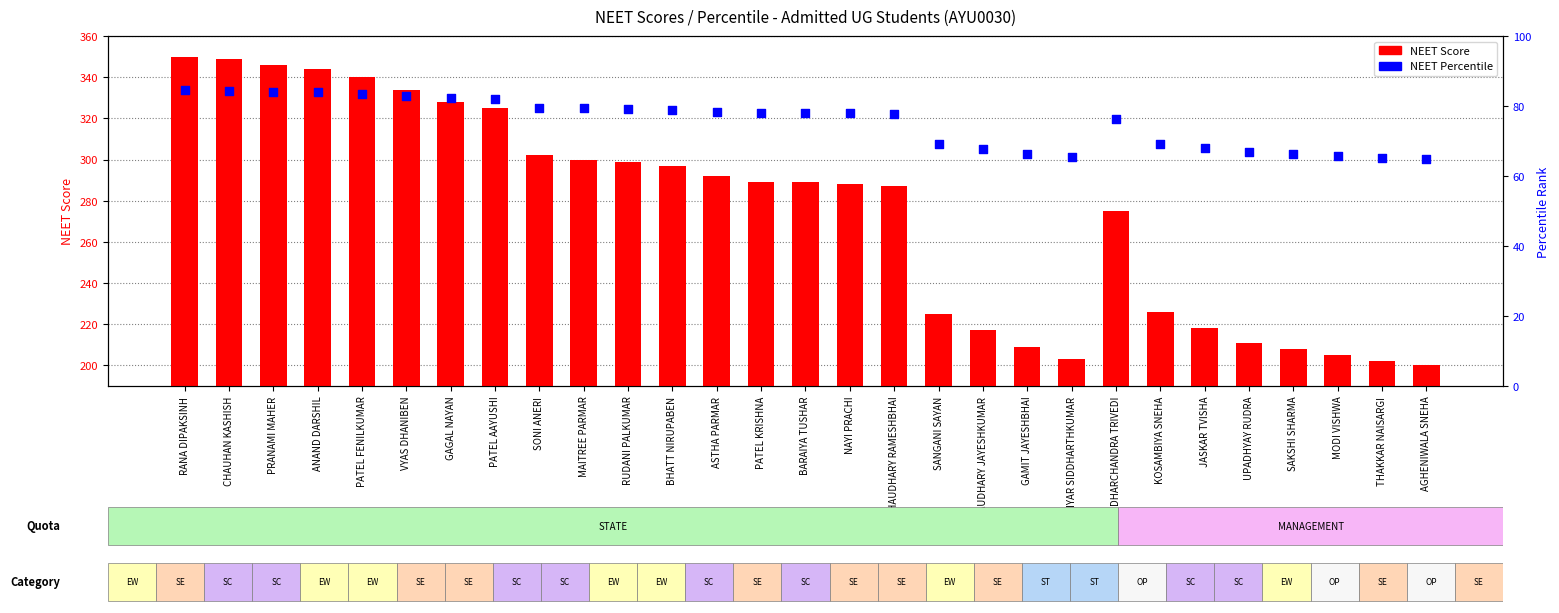

Which series contains the highest Y value?

NEET Score